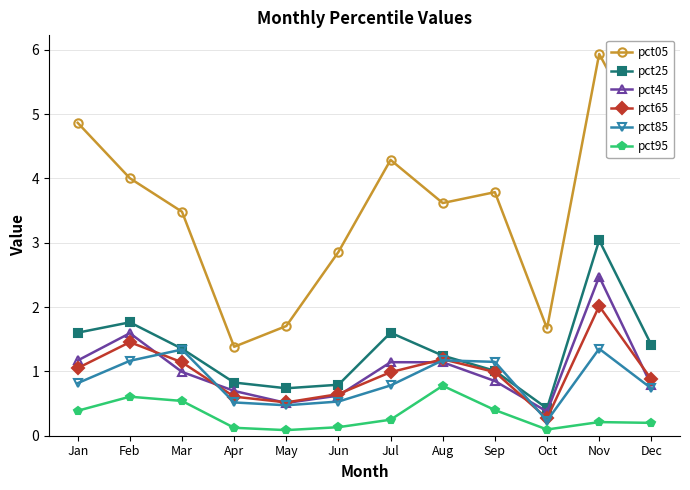

True or false: pct05 and pct95 intersect in this chart.

False